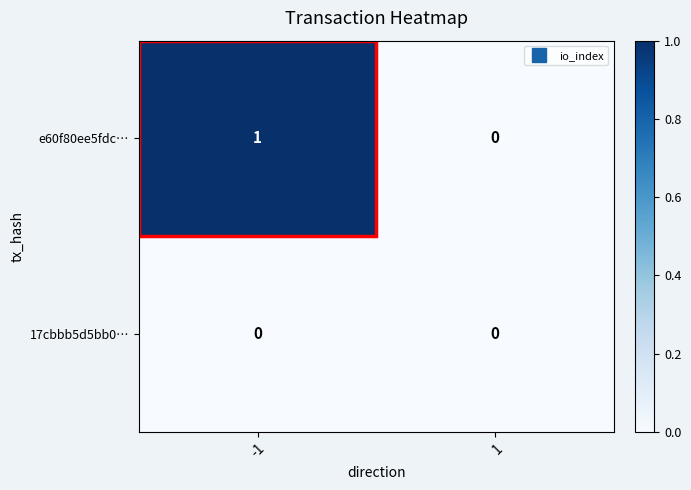

At -1, list the series in order from smallest to largest.

17cbbb5d5bb0…, e60f80ee5fdc…